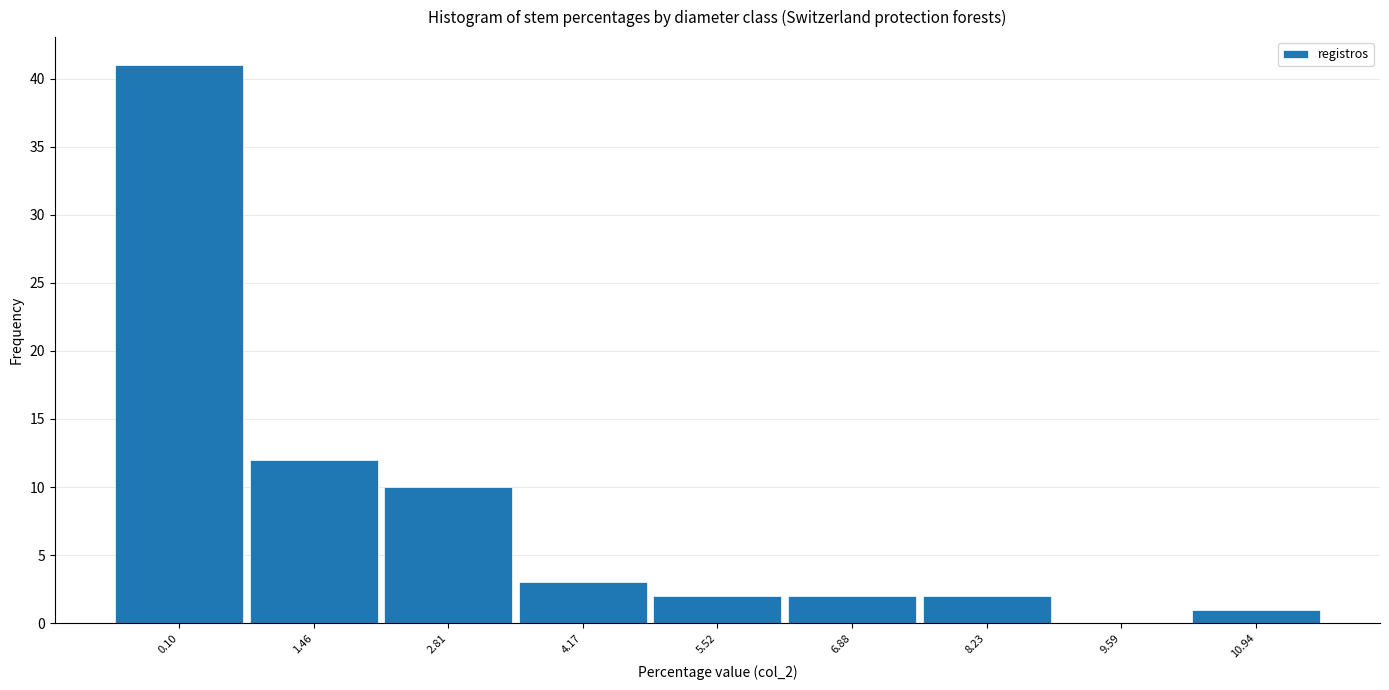

Reading left to right, list all the values displayed in this chart.

0.10=41	1.46=12	2.81=10	4.17=3	5.52=2	6.88=2	8.23=2	9.59=0	10.94=1